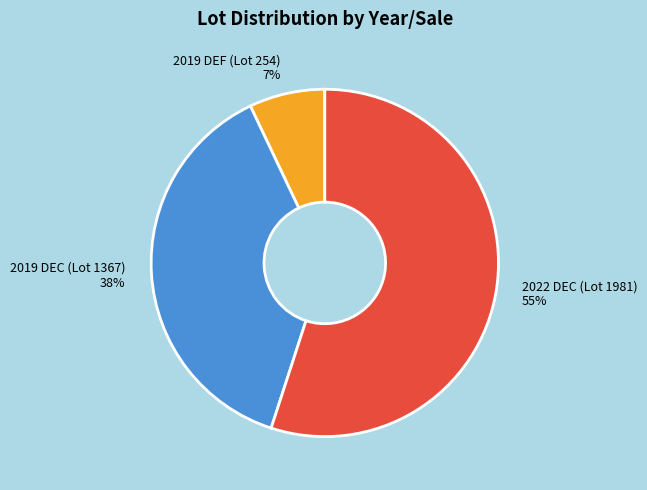

How many slices are in this pie chart?

3